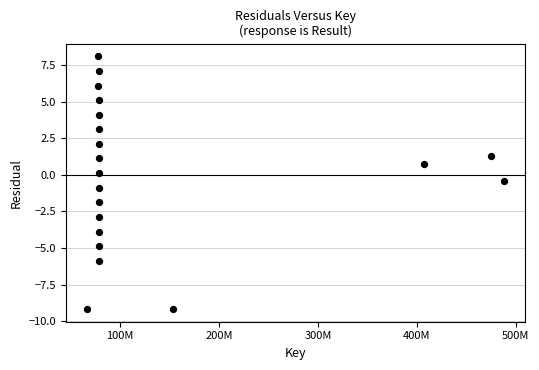

What is the range of X values (max minus min)?

421979159.0